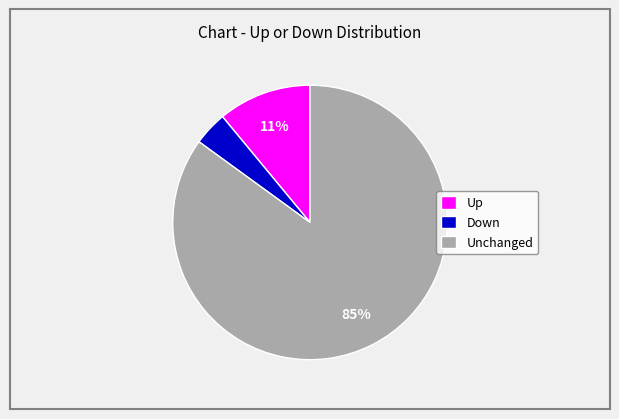

How many segments does this pie chart have?

3